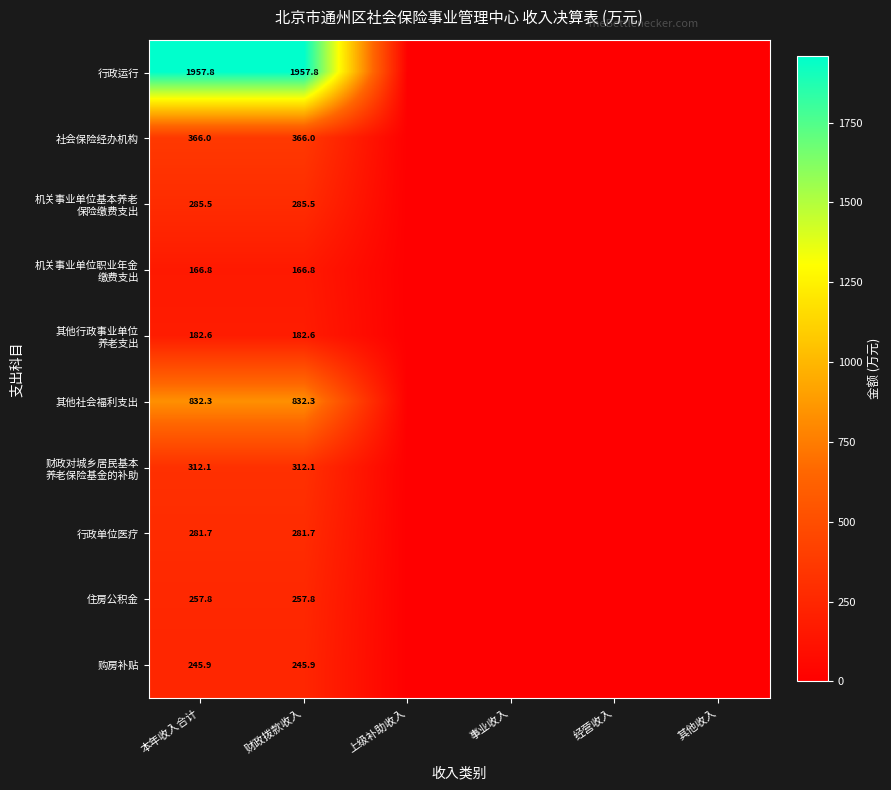

Is it true that 购房补贴 equals 245.9 at 财政拨款收入?

True